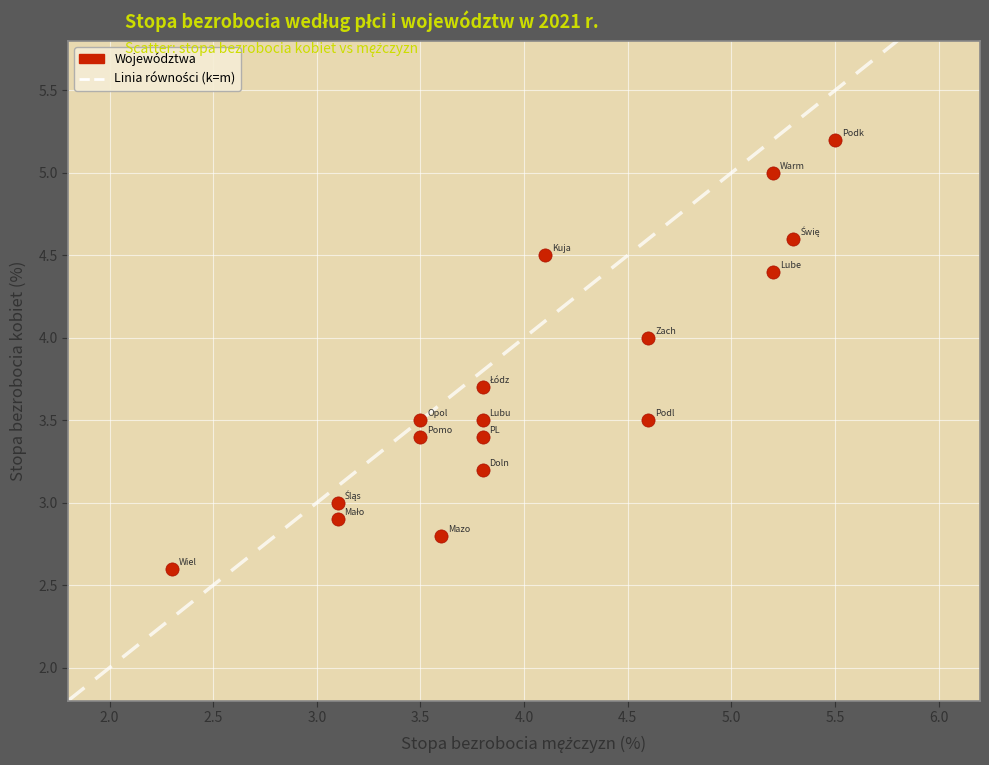

What is the range of X values (max minus min)?

3.2